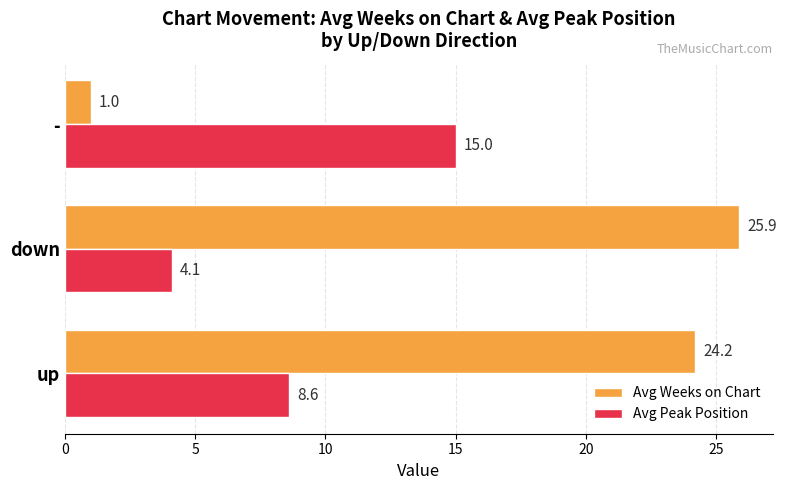

What is the average value of the Avg Weeks on Chart series?

17.0